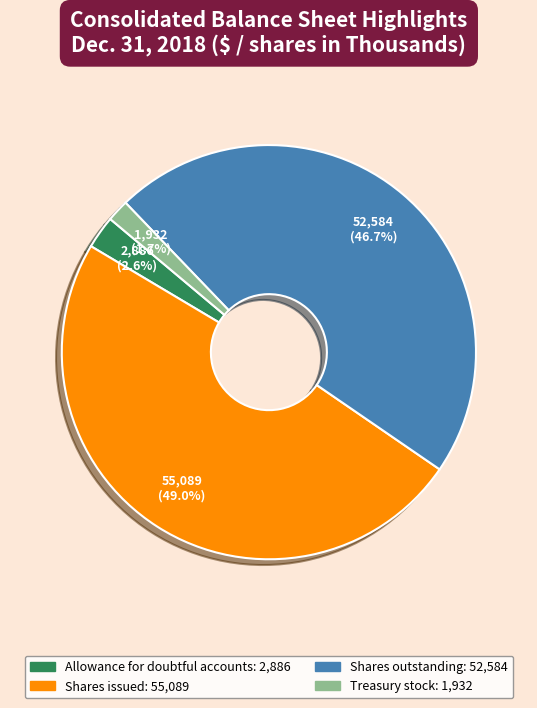

Is there any slice that represents more than half of the pie?

No